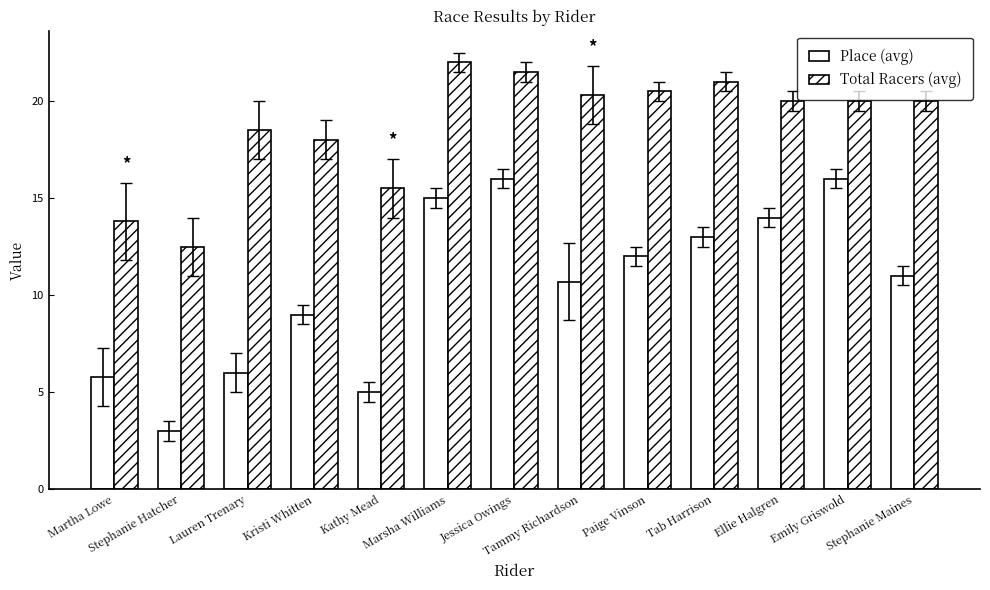

Count the number of data series in this chart.

2